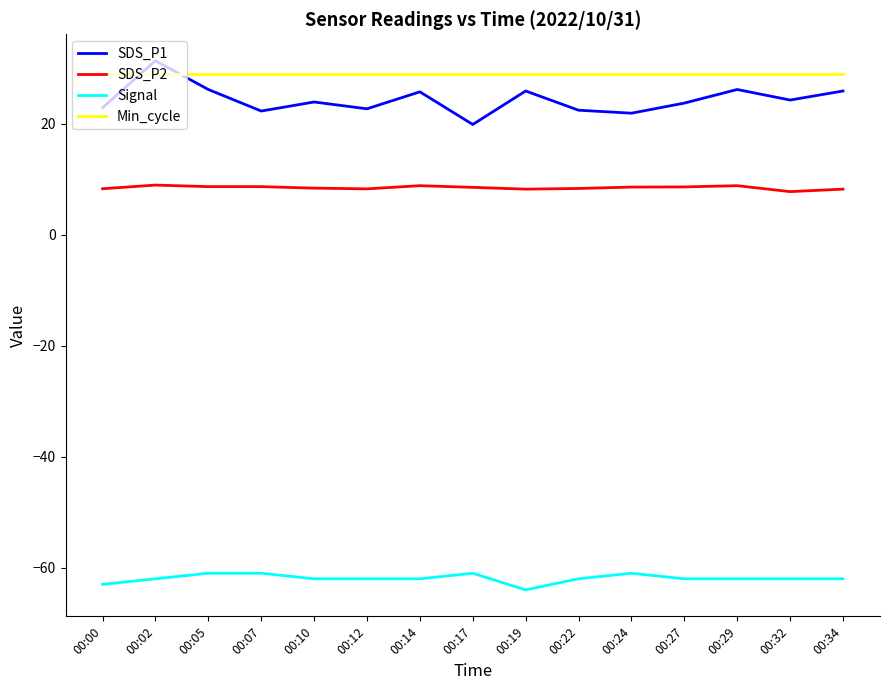

Is it true that Signal equals -18.7 at 00:07?

False